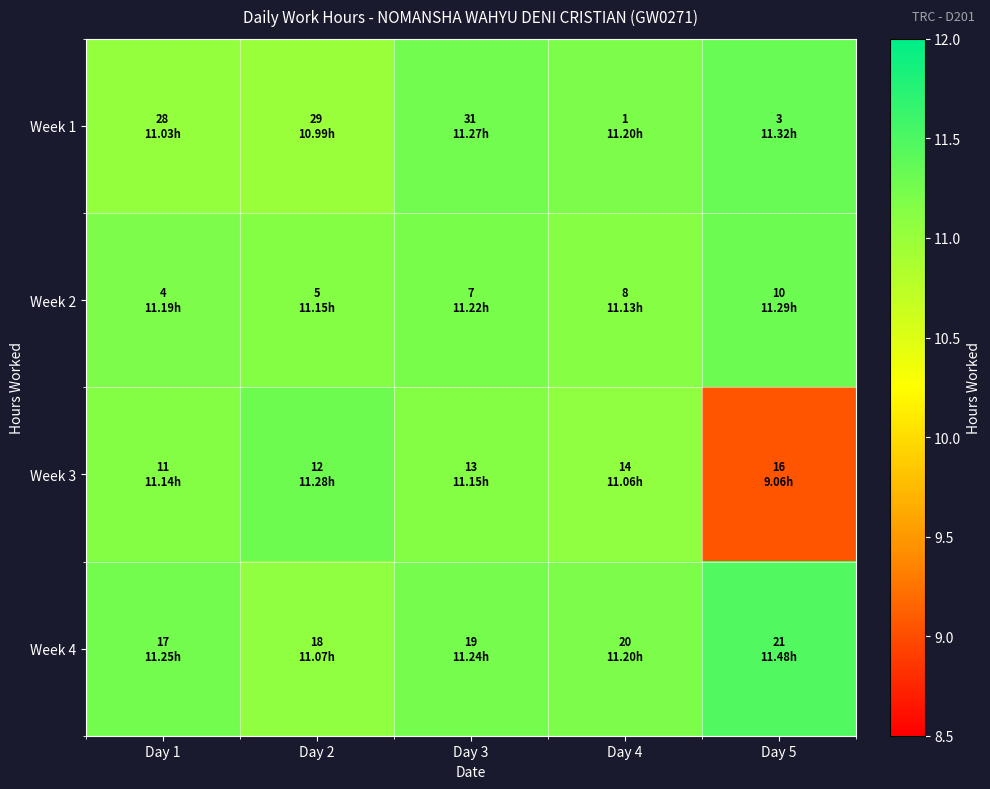

Reading left to right, what are all the values shown in this chart?

Week 1: Day 1=11.0	Day 2=11.0	Day 3=11.3	Day 4=11.2	Day 5=11.3
Week 2: Day 1=11.2	Day 2=11.2	Day 3=11.2	Day 4=11.1	Day 5=11.3
Week 3: Day 1=11.1	Day 2=11.3	Day 3=11.2	Day 4=11.1	Day 5=9.1
Week 4: Day 1=11.2	Day 2=11.1	Day 3=11.2	Day 4=11.2	Day 5=11.5